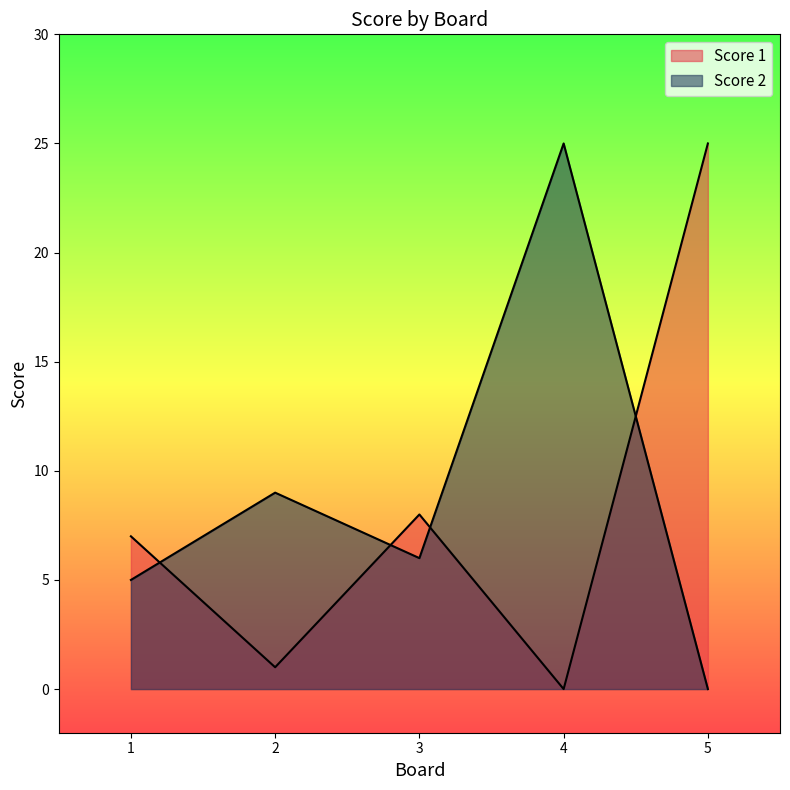

True or false: Score 2 has a value of 7 at 1.

False